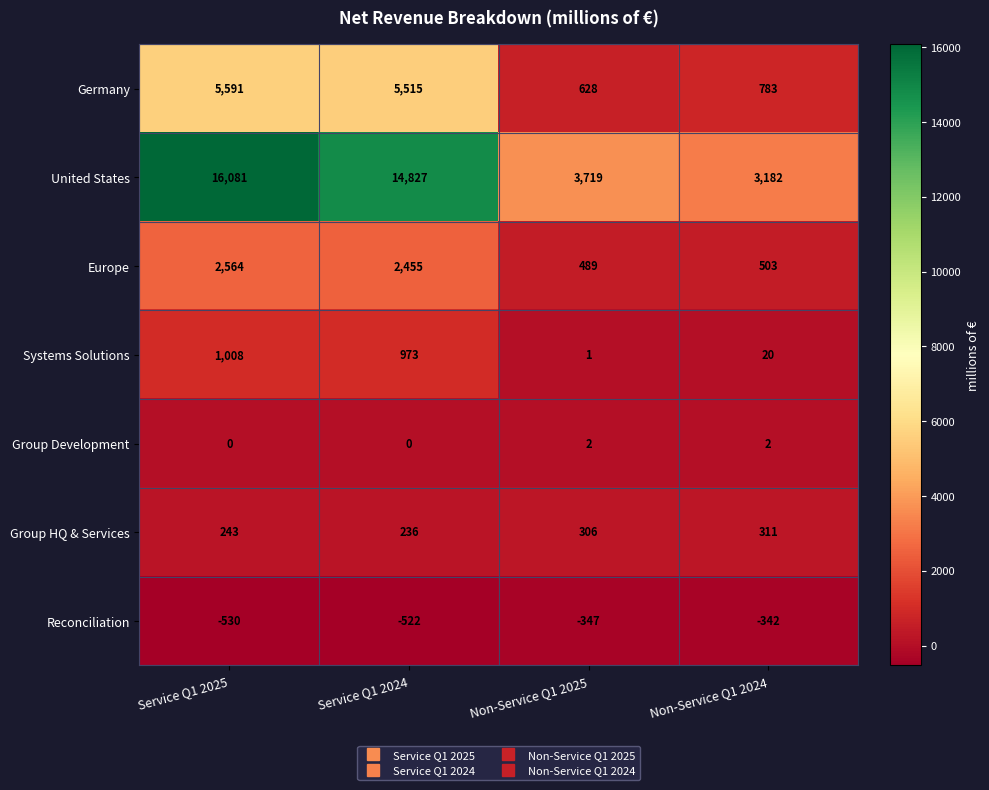

What is the difference between the highest and lowest values at Non-Service Q1 2025?

4066